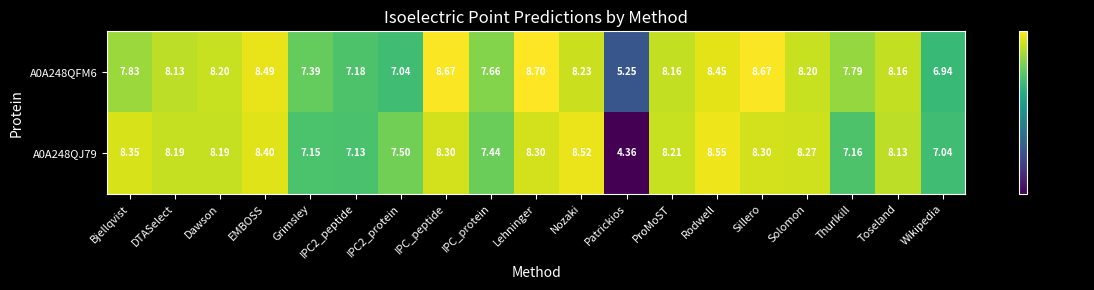

How many series are shown in this chart?

2